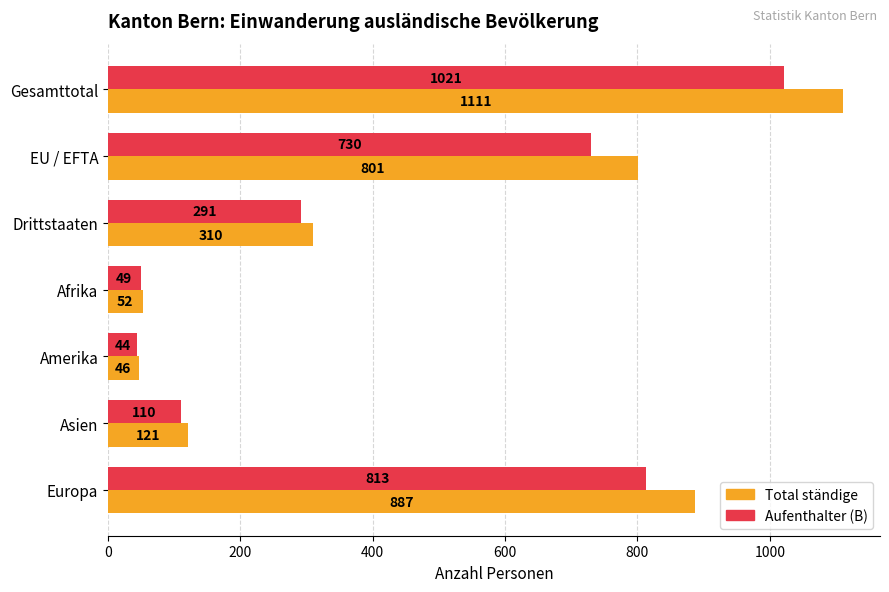

At which label is Aufenthalter (B) closest to 532?

EU / EFTA